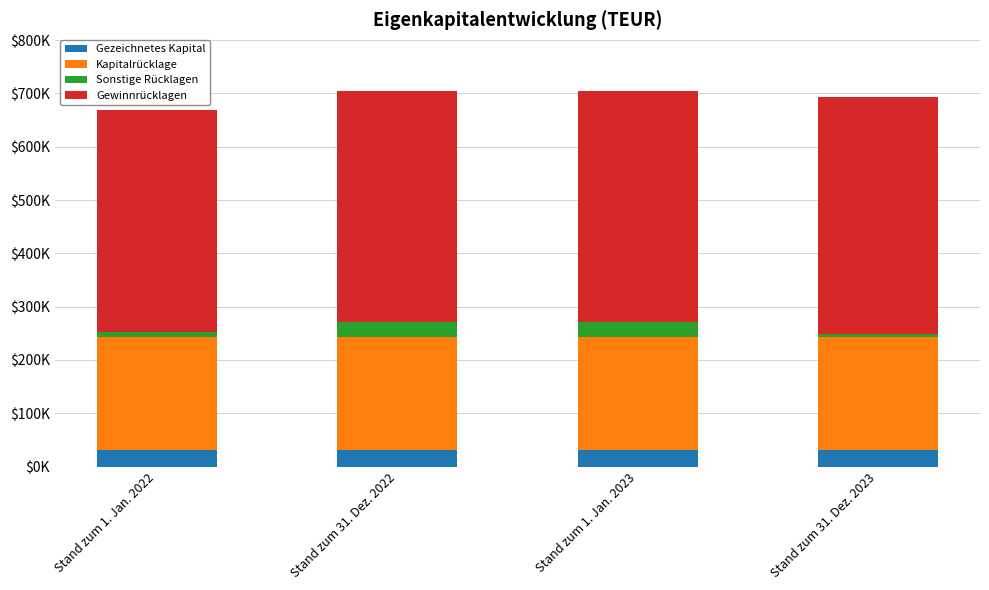

At which label is Gewinnrücklagen closest to 430779?

Stand zum 31. Dez. 2022